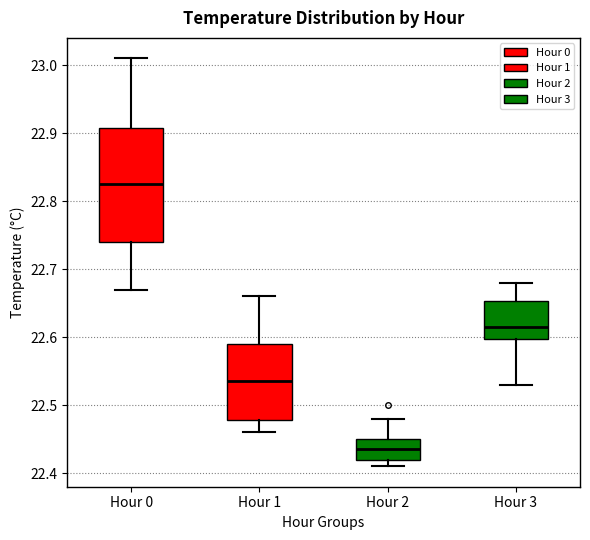

Where is the upper edge of the box for Hour 2 on the y-axis? The values are not printed on the chart, so give them approximately, as read against the axis.

22.45